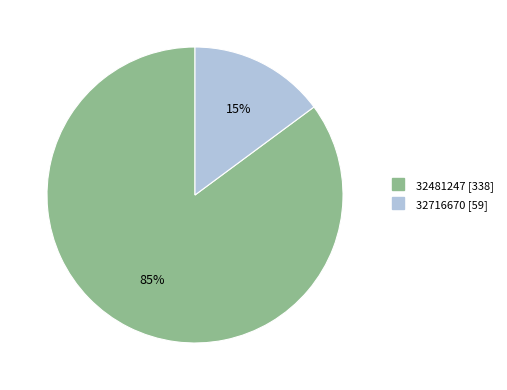

Count the number of slices in the pie.

2